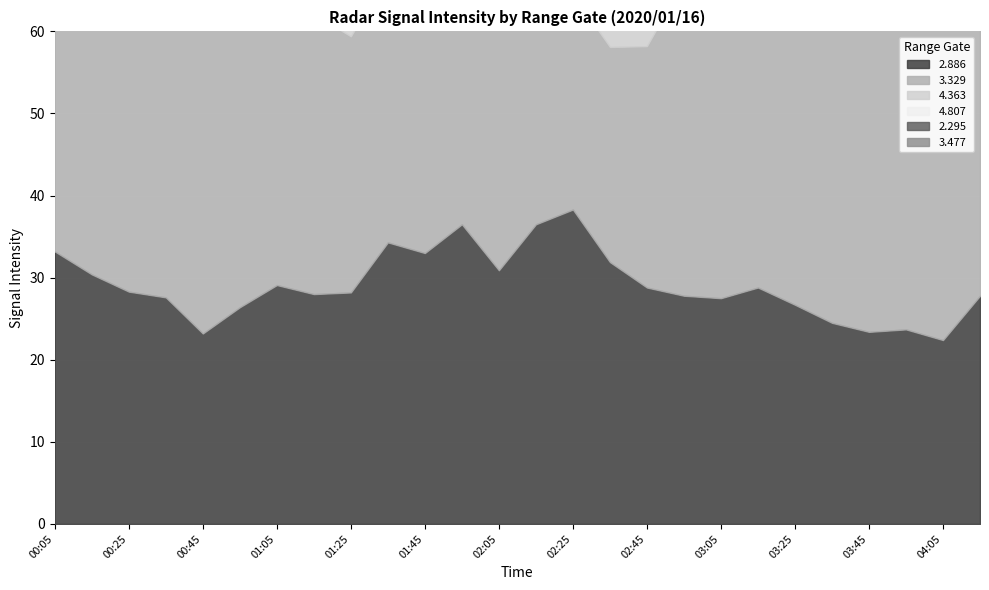

What is the maximum value for 4.807?

41.8